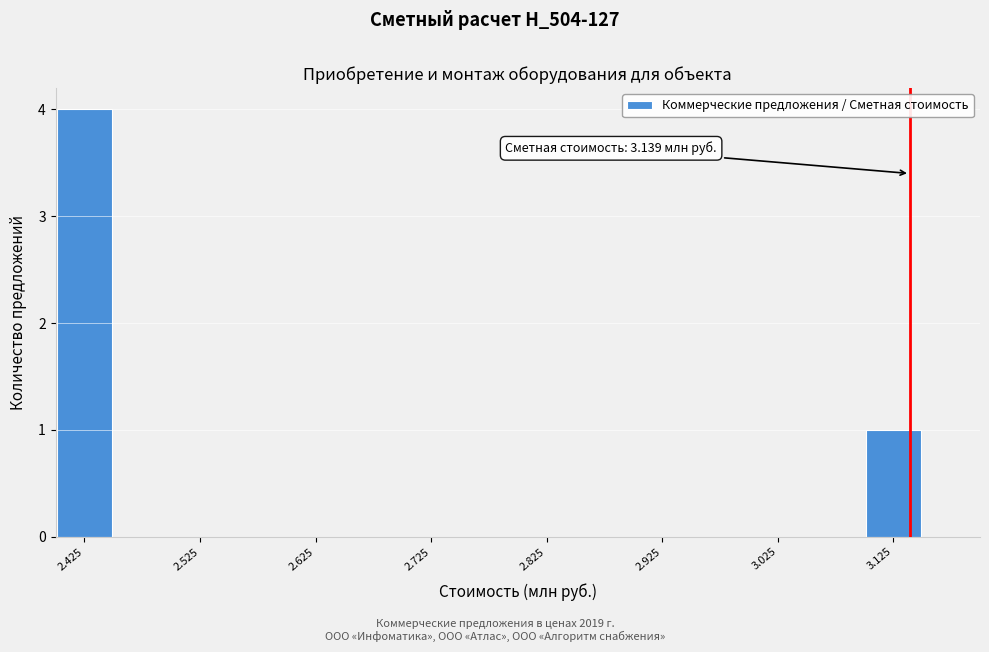

Over which range of the x-axis is the bar tallest?

2.40 to 2.45